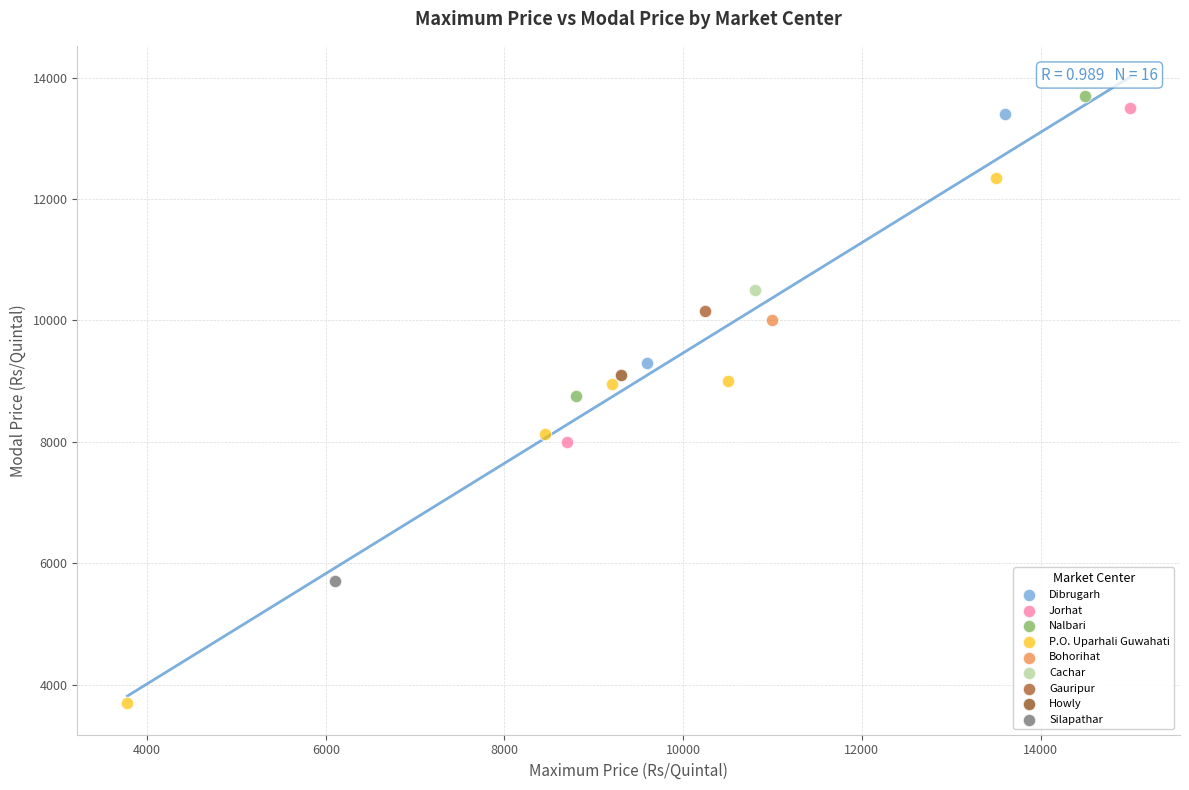

What are all the series names shown in the legend?

Dibrugarh, Jorhat, Nalbari, P.O. Uparhali Guwahati, Bohorihat, Cachar, Gauripur, Howly, Silapathar